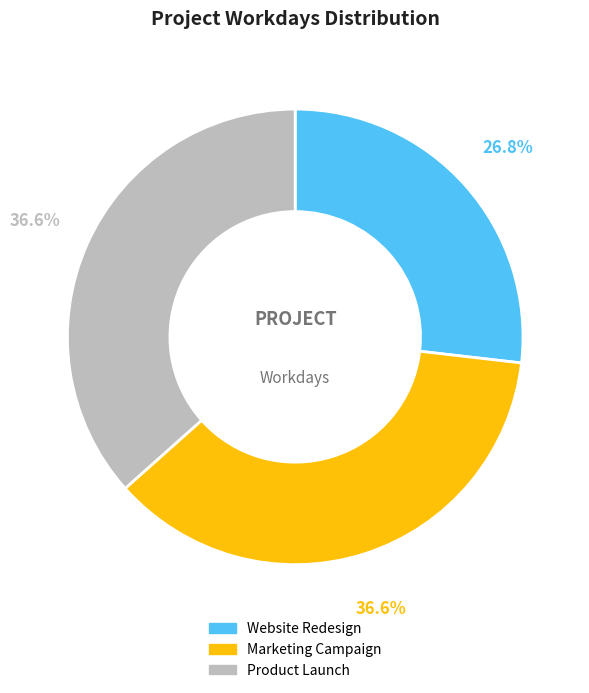

Is there a majority slice in this chart?

No